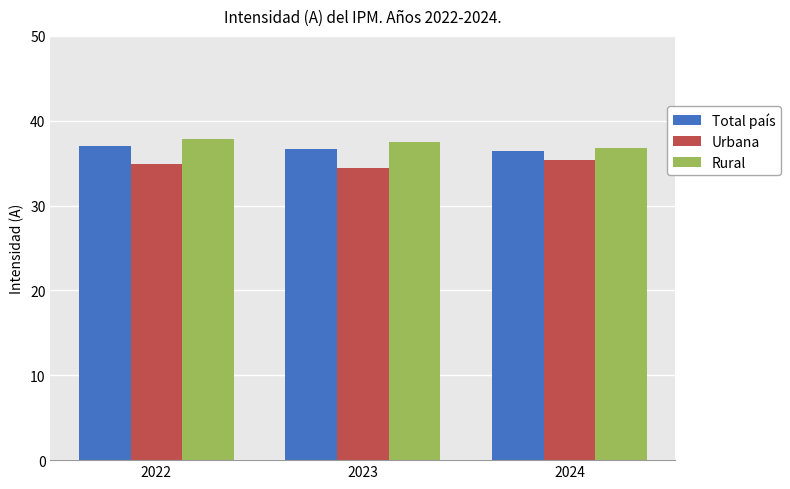

Reading right to left, transcribe all the data shown in this chart.

Total país: 2024=36.4	2023=36.7	2022=37.1
Urbana: 2024=35.3	2023=34.4	2022=35.0
Rural: 2024=36.8	2023=37.5	2022=37.9